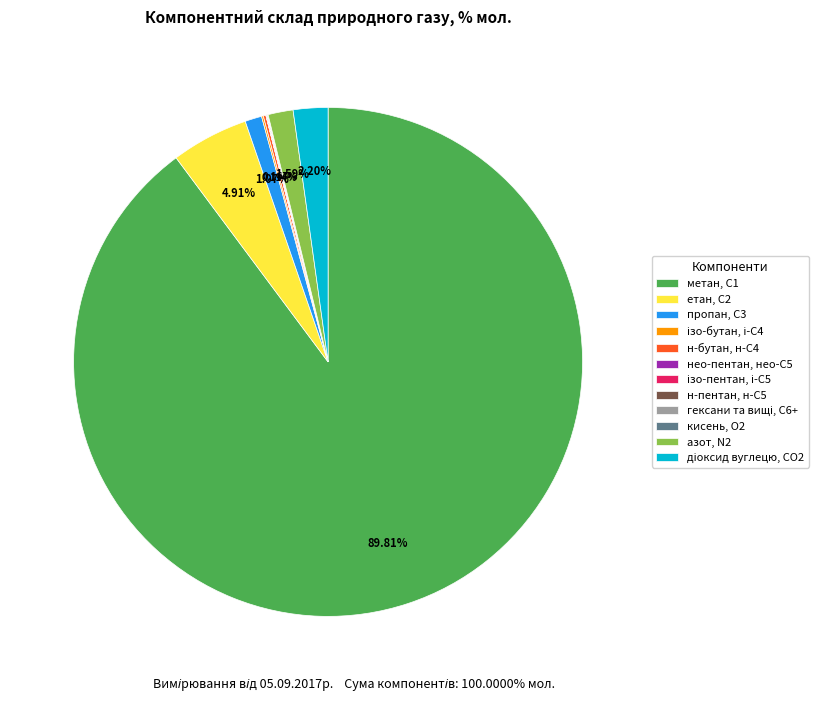

Combined, do метан, С1 and пропан, С3 account for over 50%?

Yes